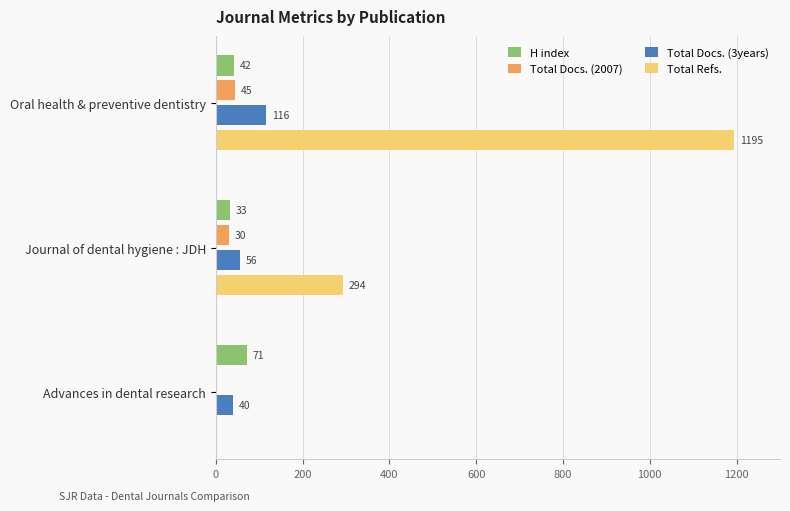

Which series has the largest total across all categories?

Total Refs.